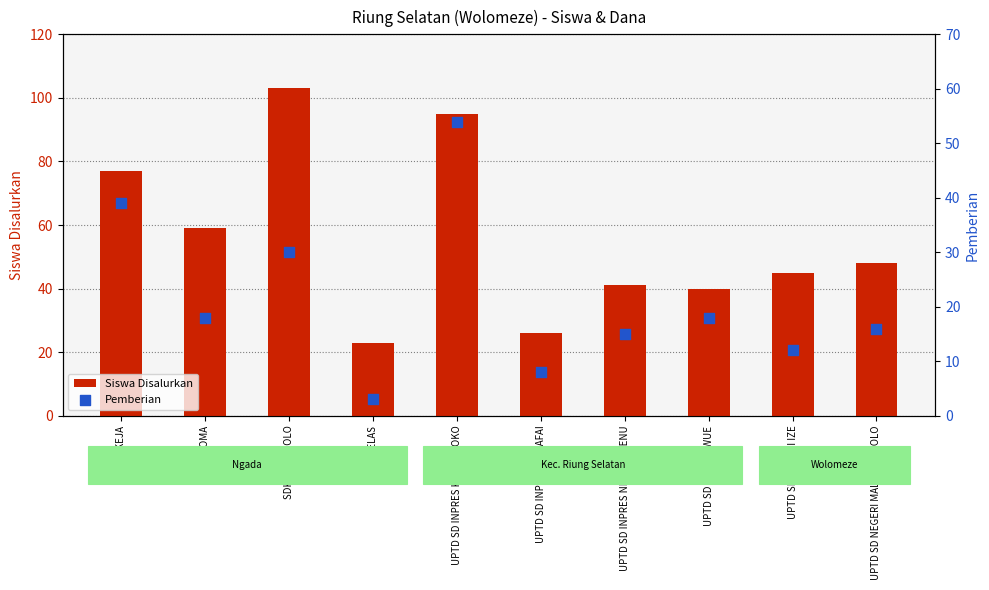

Which series reaches the minimum Y coordinate?

Pemberian